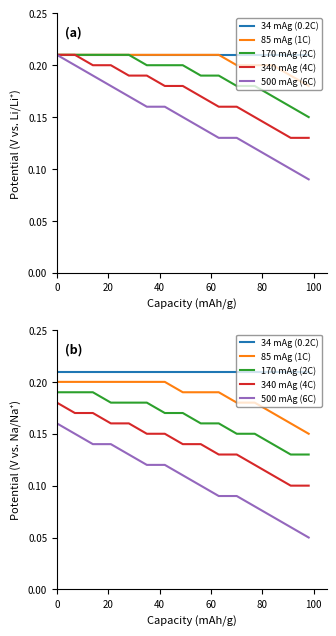

What are all the series names shown in the legend?

34 mAg (0.2C), 85 mAg (1C), 170 mAg (2C), 340 mAg (4C), 500 mAg (6C)